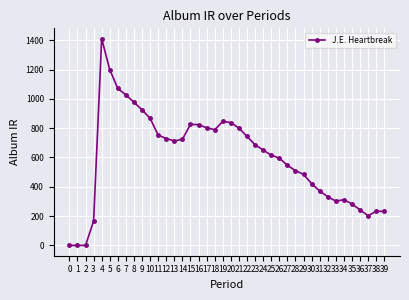

How many data points does each series have?

40